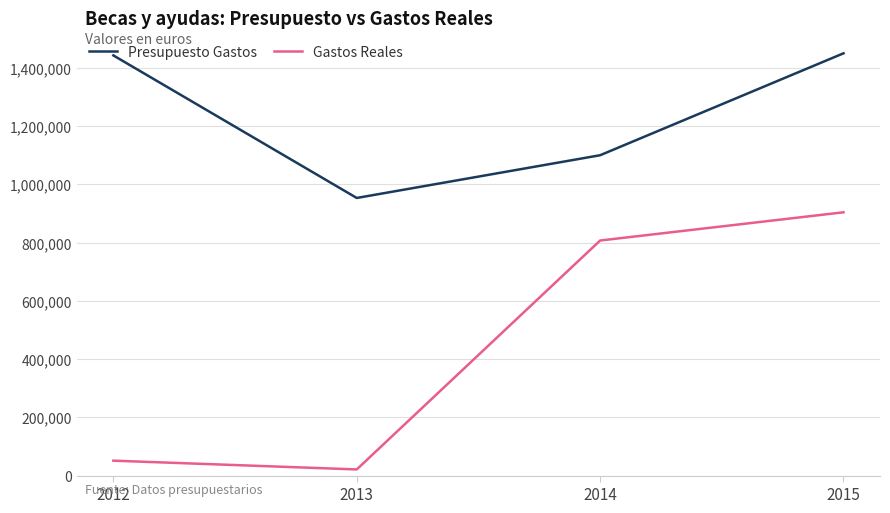

True or false: Gastos Reales has a value of 51219.0 at 2012.

True